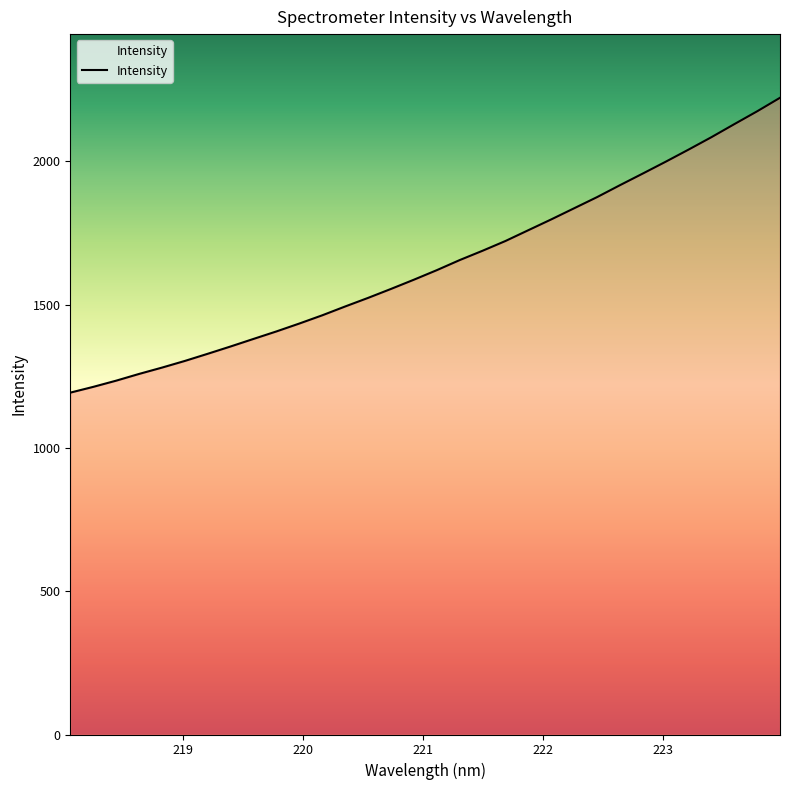

Does the chart display data point markers on the line(s)?

No